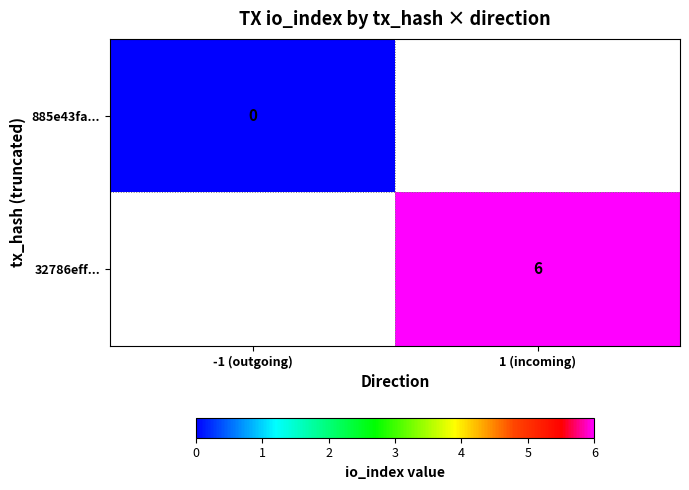

The 32786eff... series shows 6 at 1 (incoming). True or false?

True